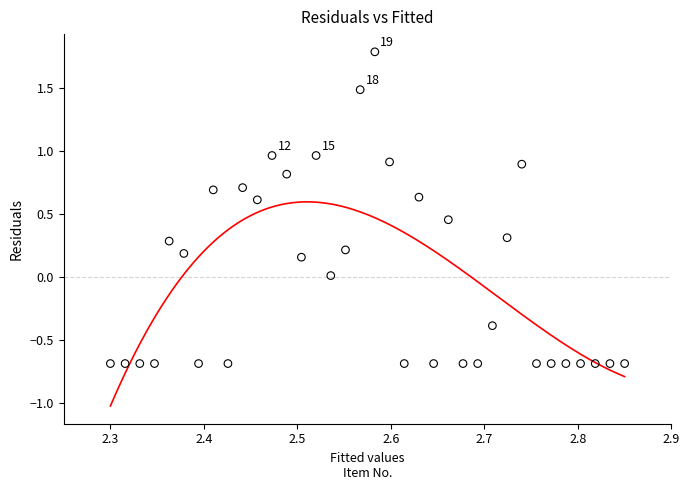

What is the range of Y values (max minus min)?

2.5